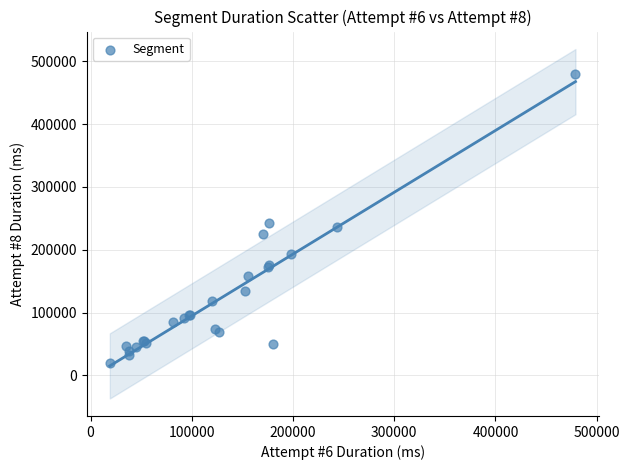

What Y value in the scatter plot is closest to 249994?

242786